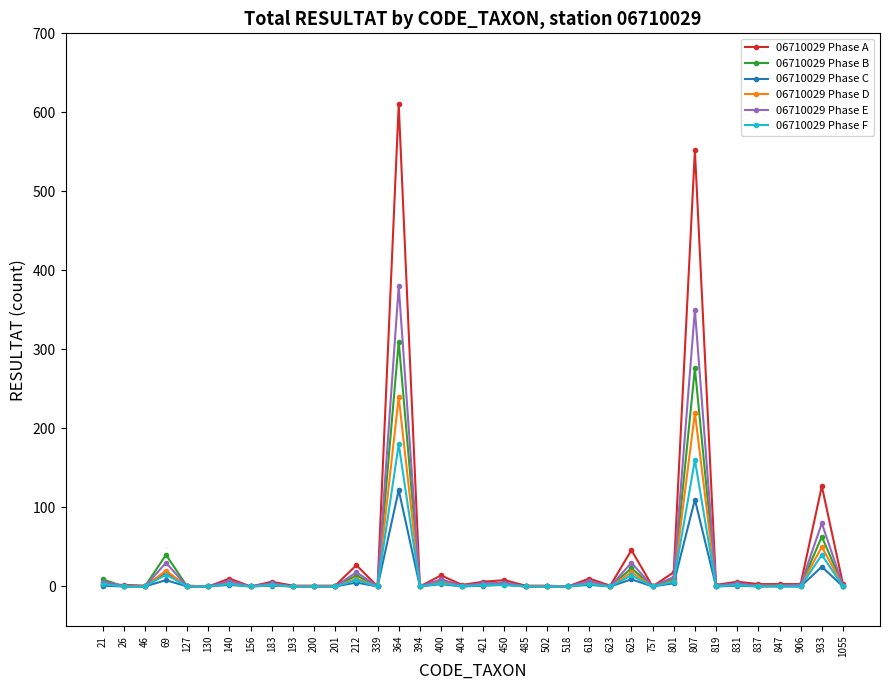

At which category is the sum across all series the highest?

364